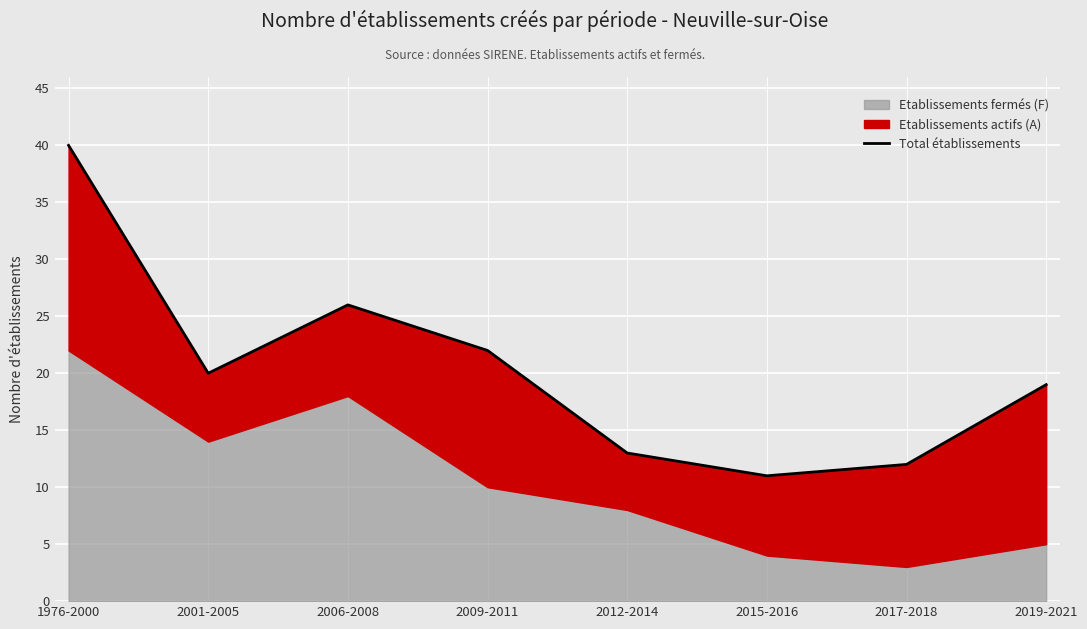

Reading left to right, transcribe all the data shown in this chart.

1976-2000=40	2001-2005=20	2006-2008=26	2009-2011=22	2012-2014=13	2015-2016=11	2017-2018=12	2019-2021=19